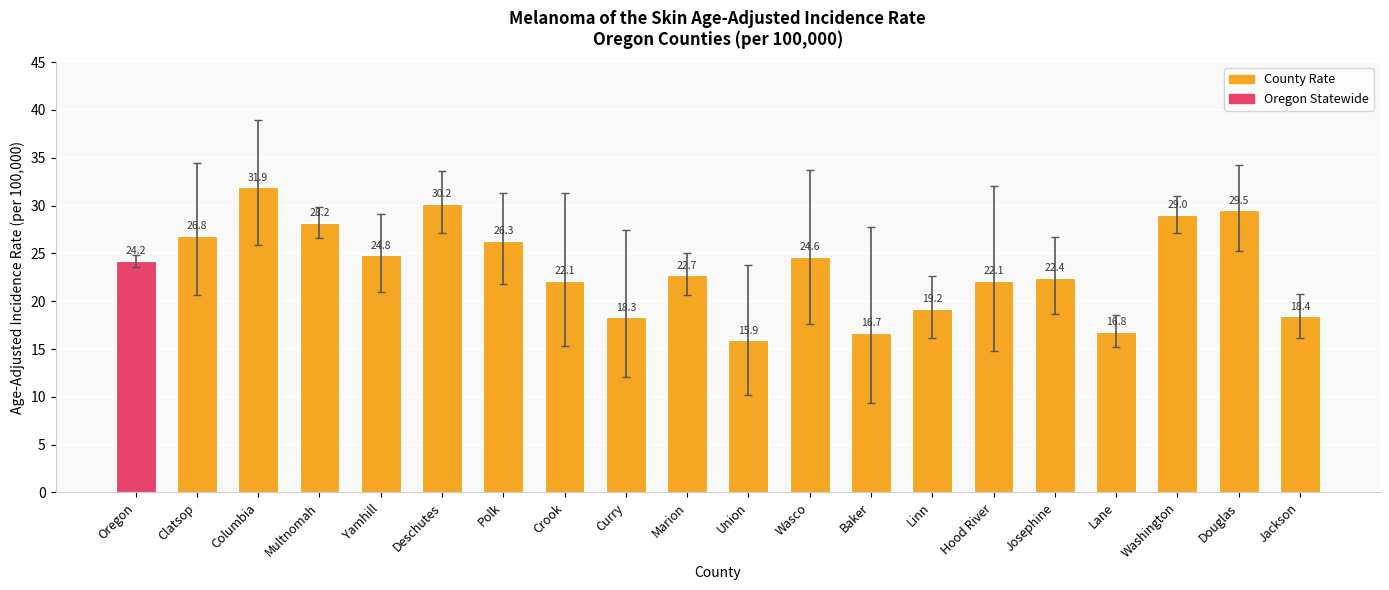

The chart shows a value of 15.9 at Union. True or false?

True